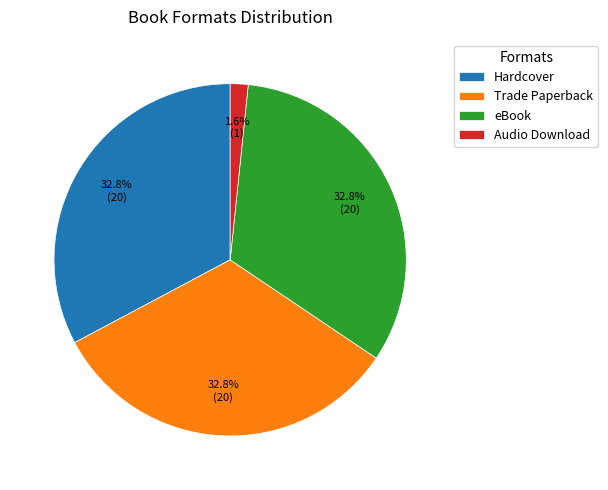

How many slices are in this pie chart?

4